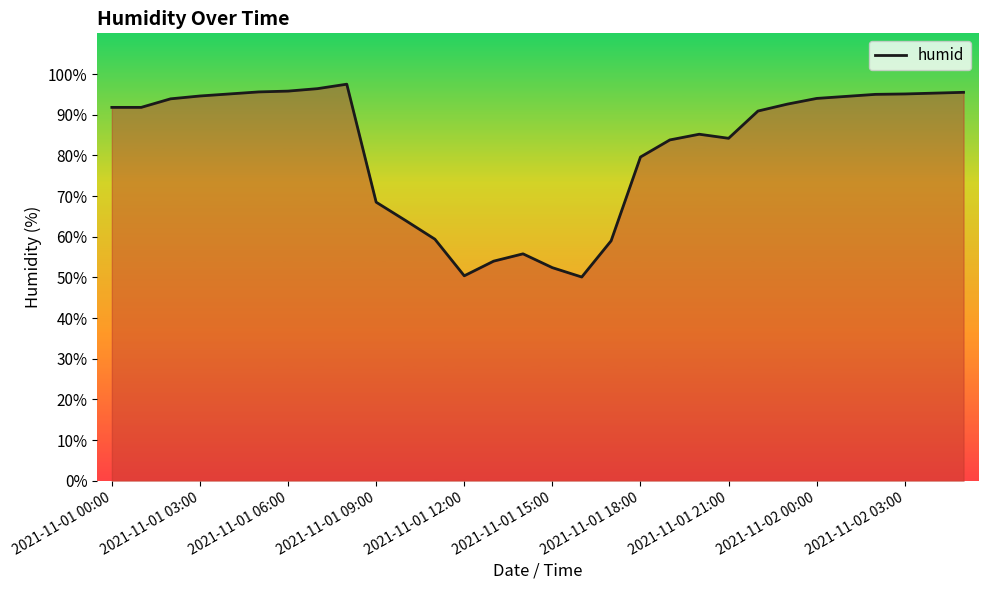

What is the maximum value shown in the chart?

97.5